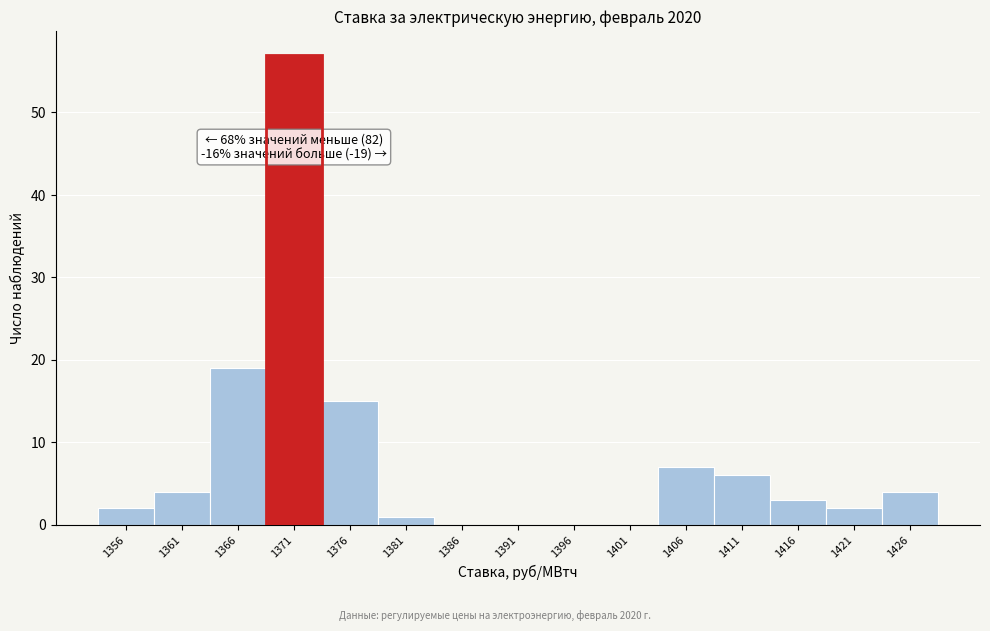

Reading right to left, transcribe all the data shown in this chart.

1426=4	1421=2	1416=3	1411=6	1406=7	1401=0	1396=0	1391=0	1386=0	1381=1	1376=15	1371=57	1366=19	1361=4	1356=2